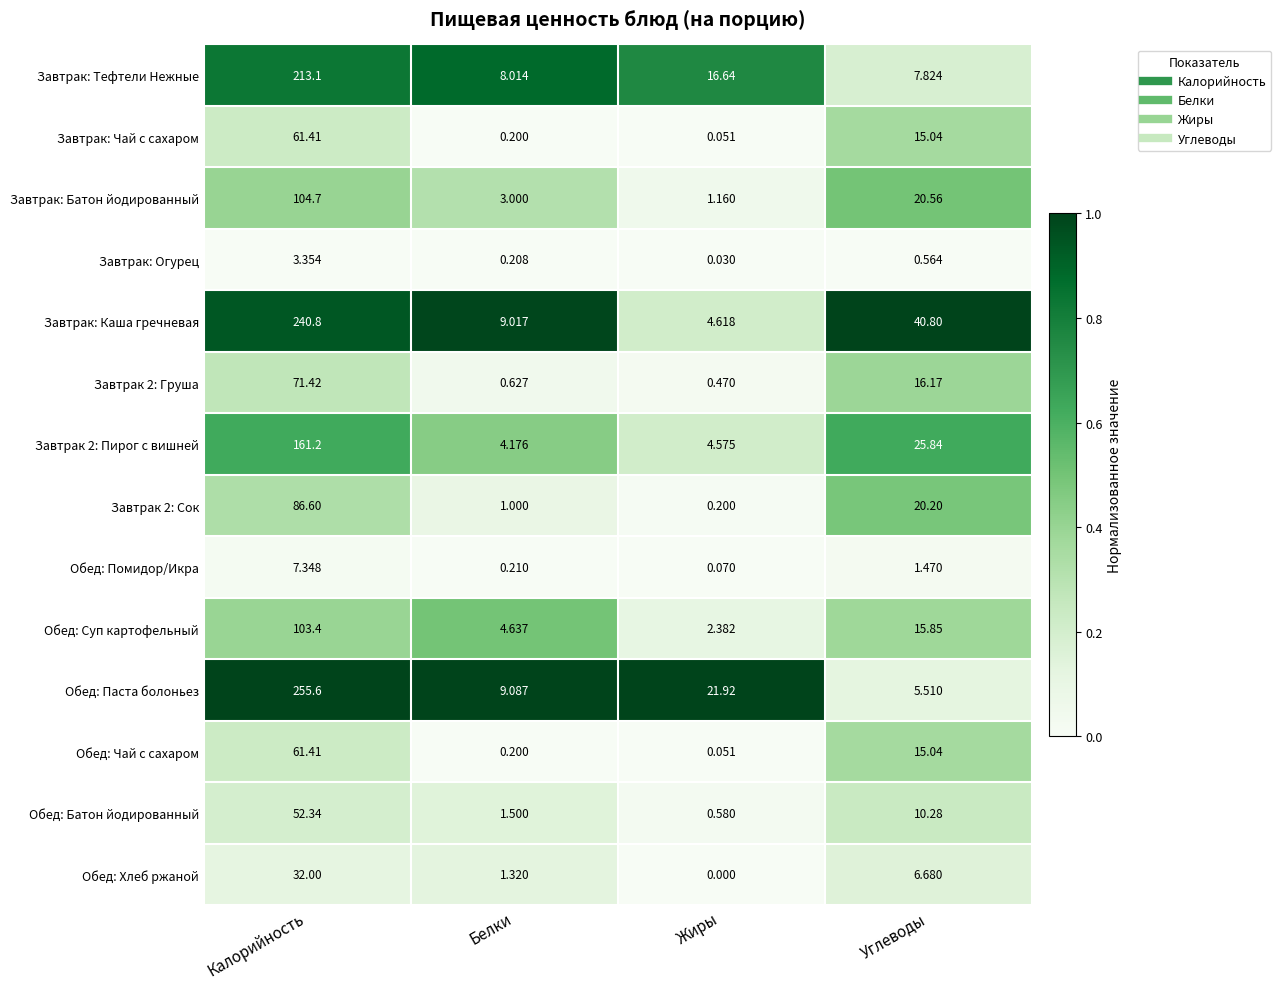

List the labels in order of Обед: Батон йодированный value, largest first.

Калорийность, Углеводы, Белки, Жиры